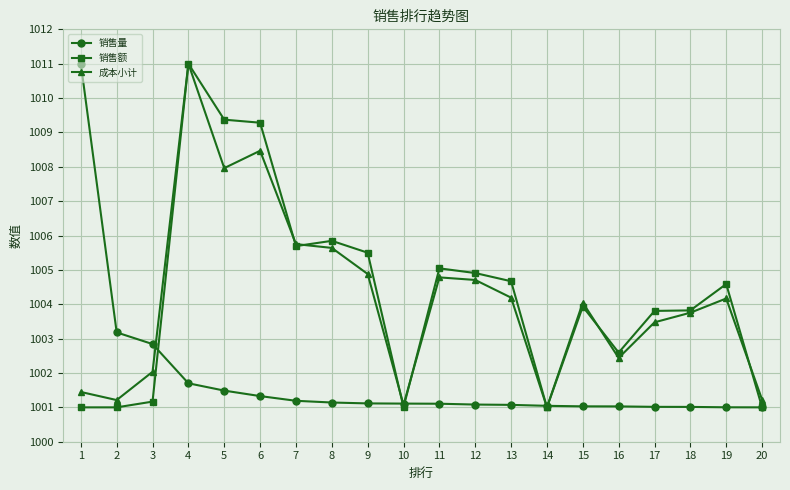

Is the value of 销售额 at 6 greater than the value of 成本小计 at 10?

Yes